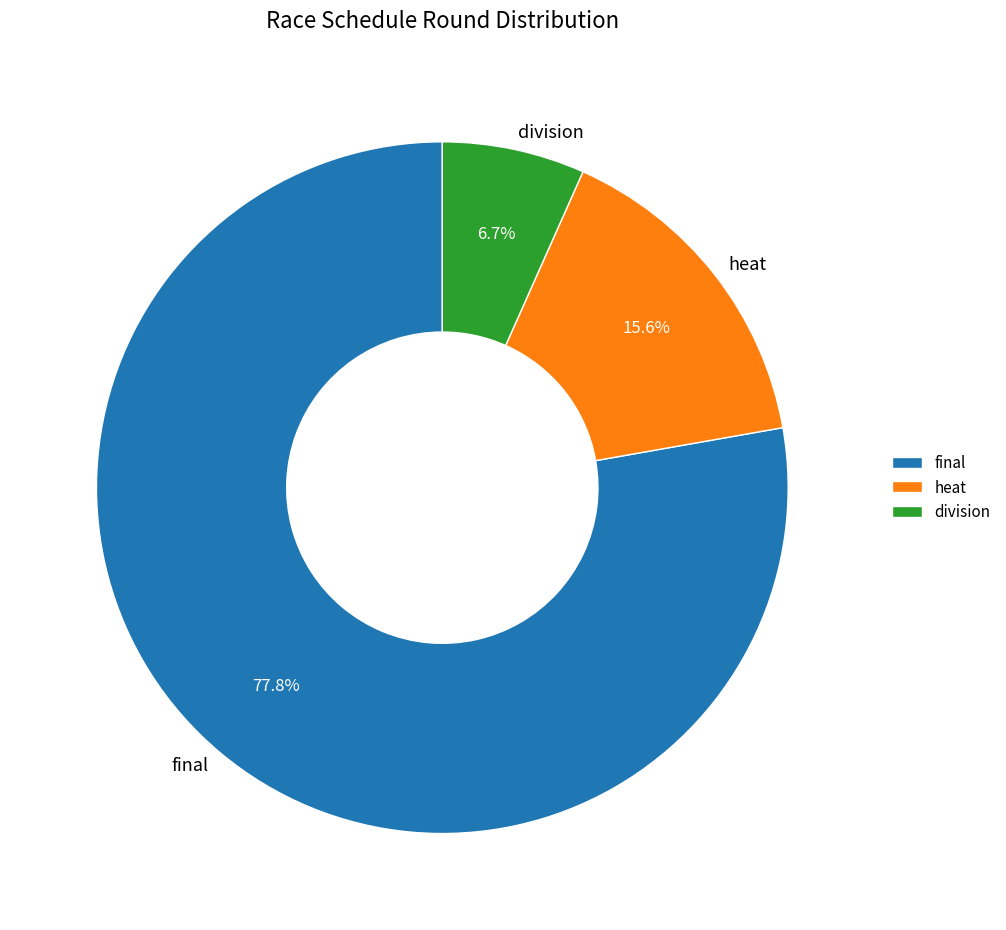

Combined, what portion of the pie is heat and final?

93.3%